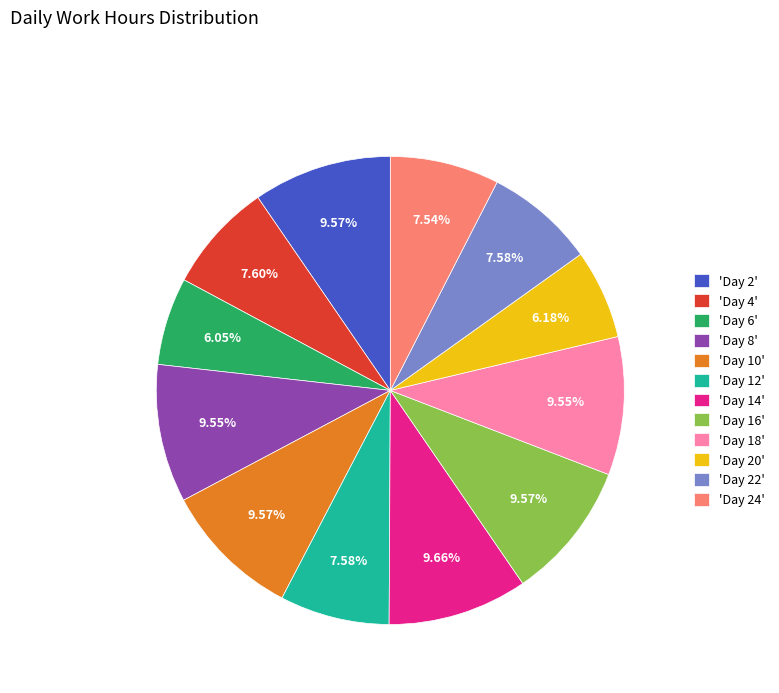

How many segments does this pie chart have?

12